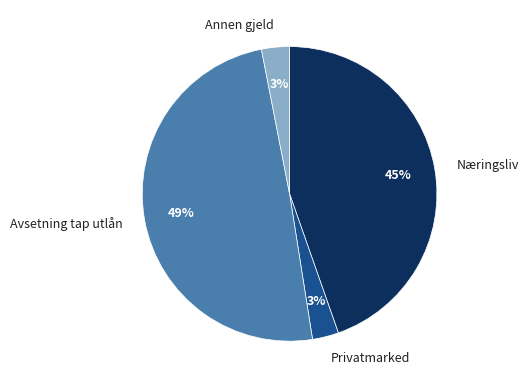

Between Annen gjeld and Næringsliv, which is larger?

Næringsliv